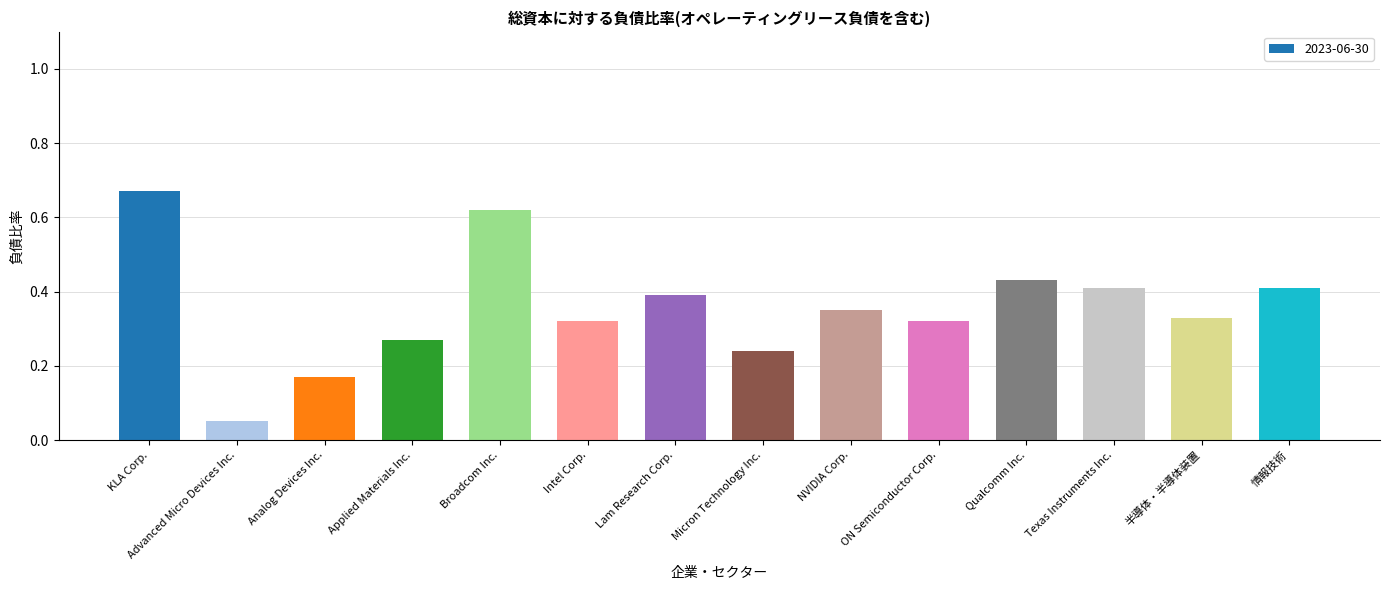

How many bars are there in total?

14